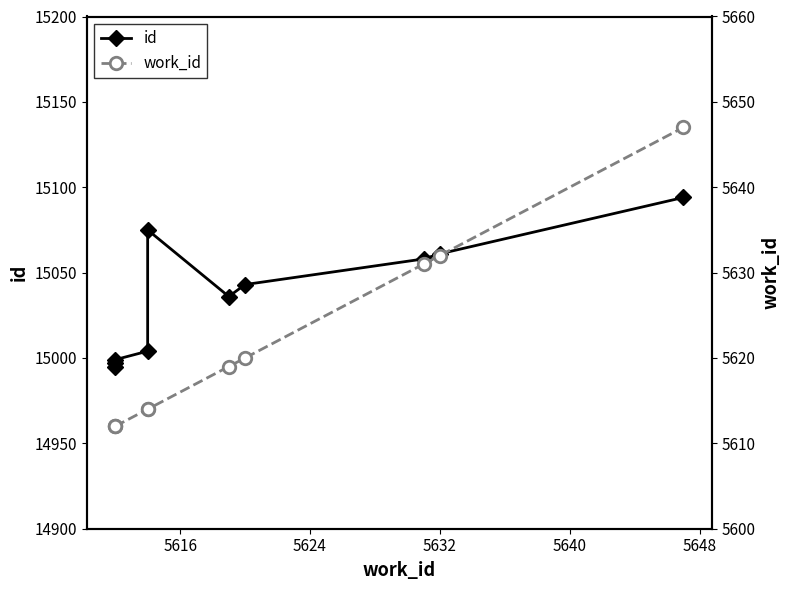

True or false: work_id and id intersect in this chart.

False